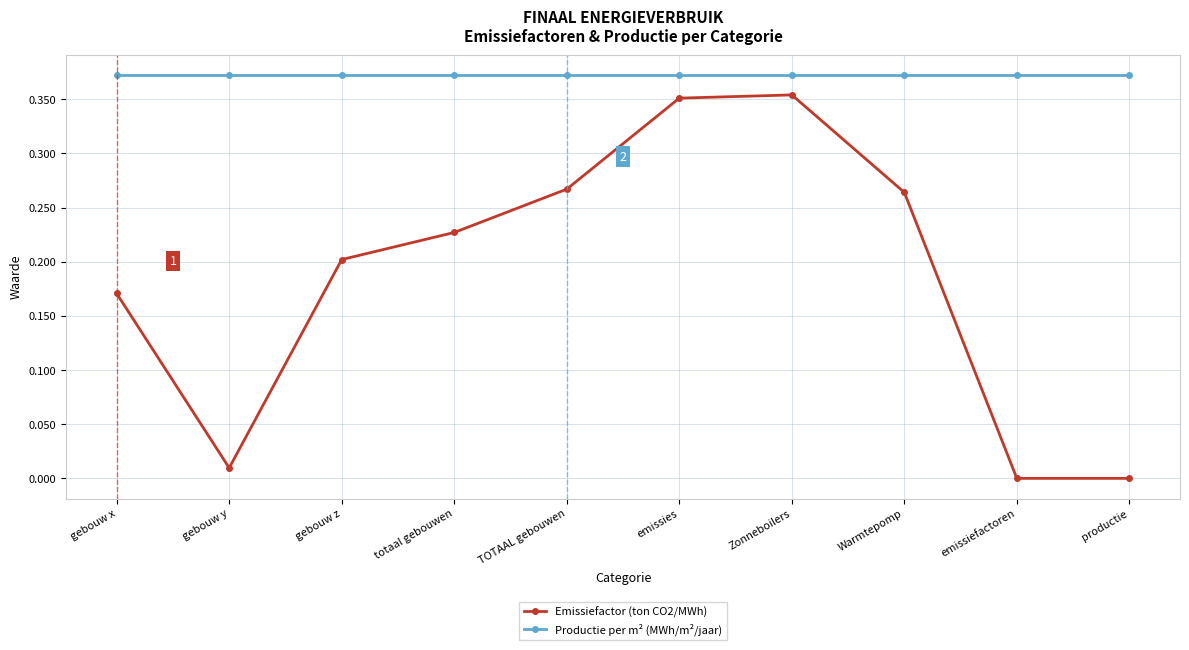

Which series has the largest range (max minus min)?

Emissiefactor (ton CO2/MWh)